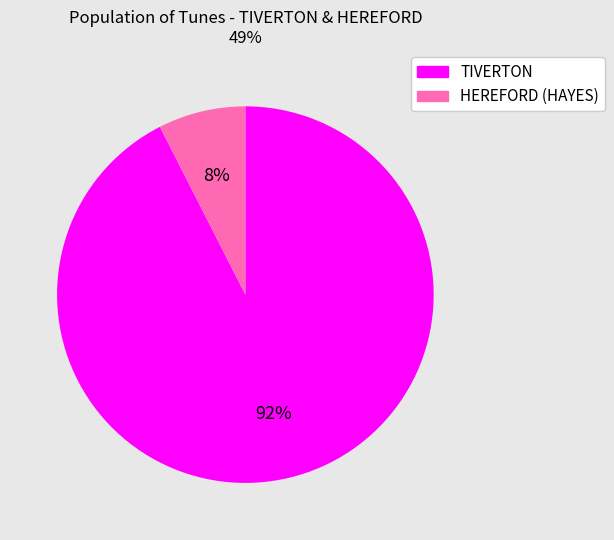

How many slices are in this pie chart?

2